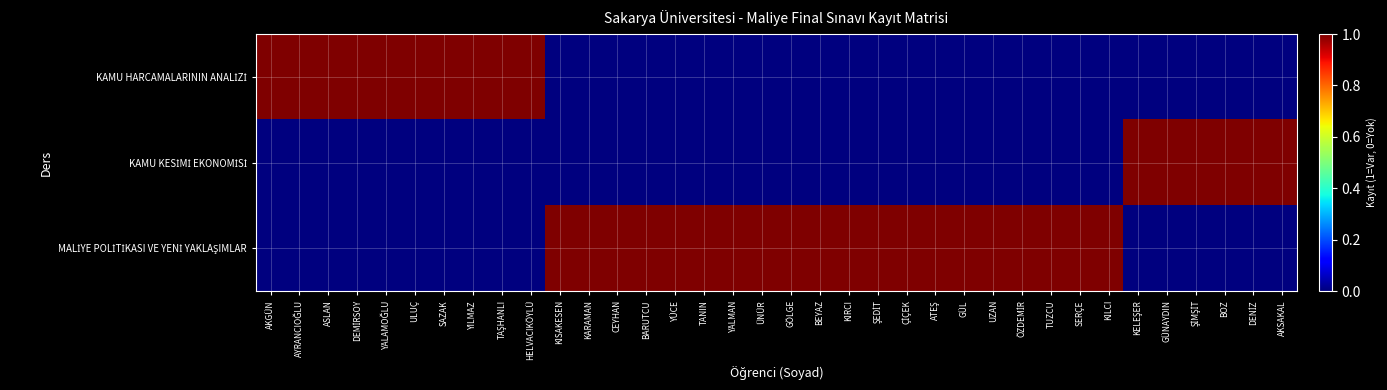

How many series are shown in this chart?

3